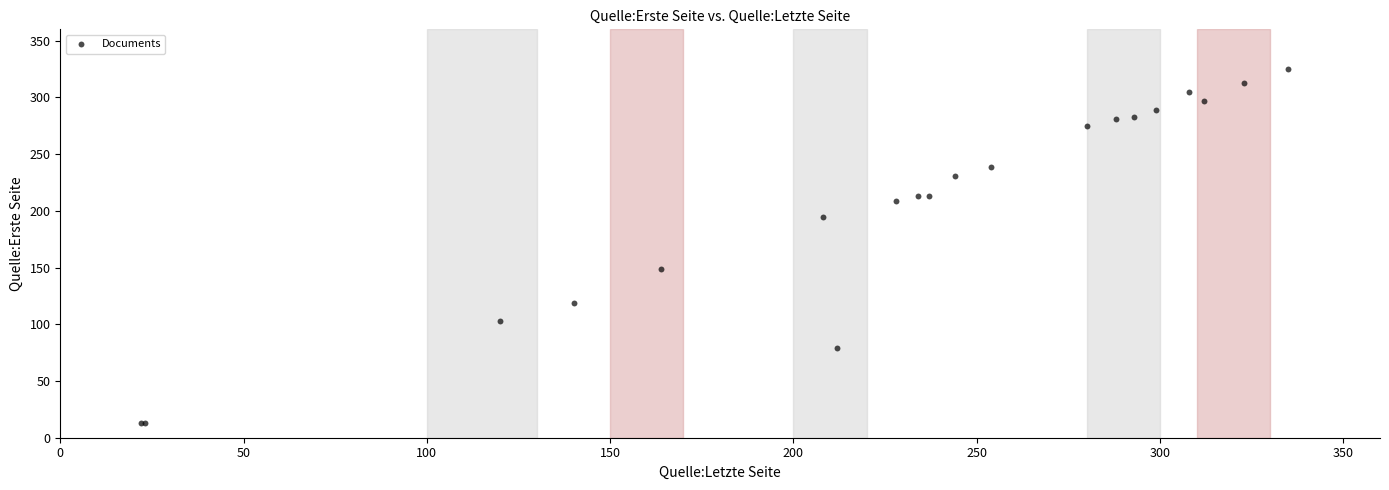

What Y value in the scatter plot is closest to 169?

149